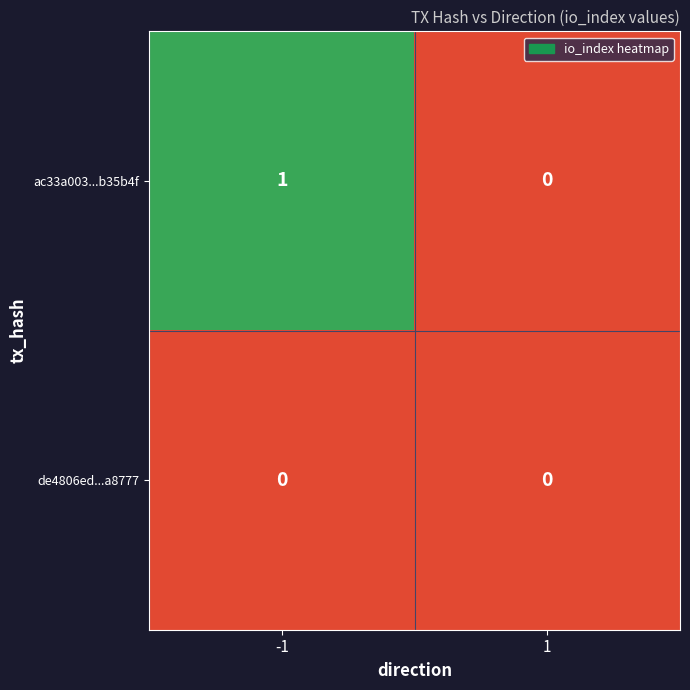

Which category has the highest value across all series?

-1